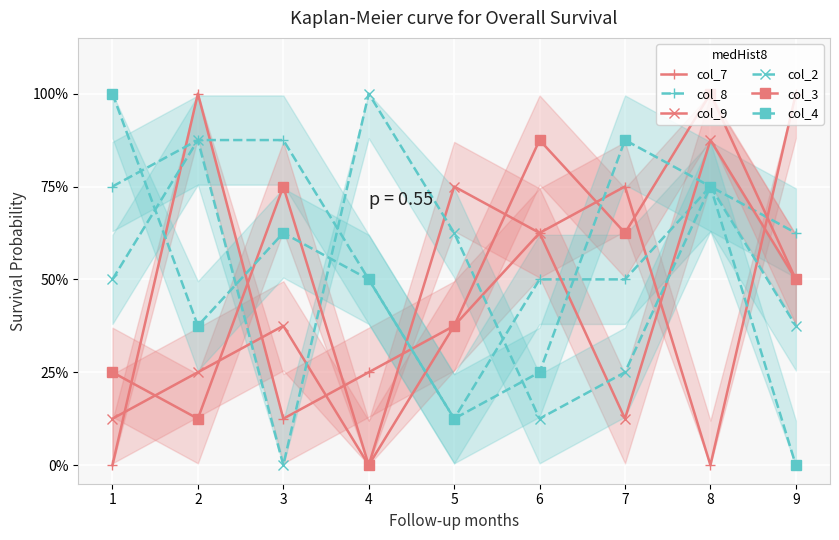

How many data points in col_4 are above 0?

8